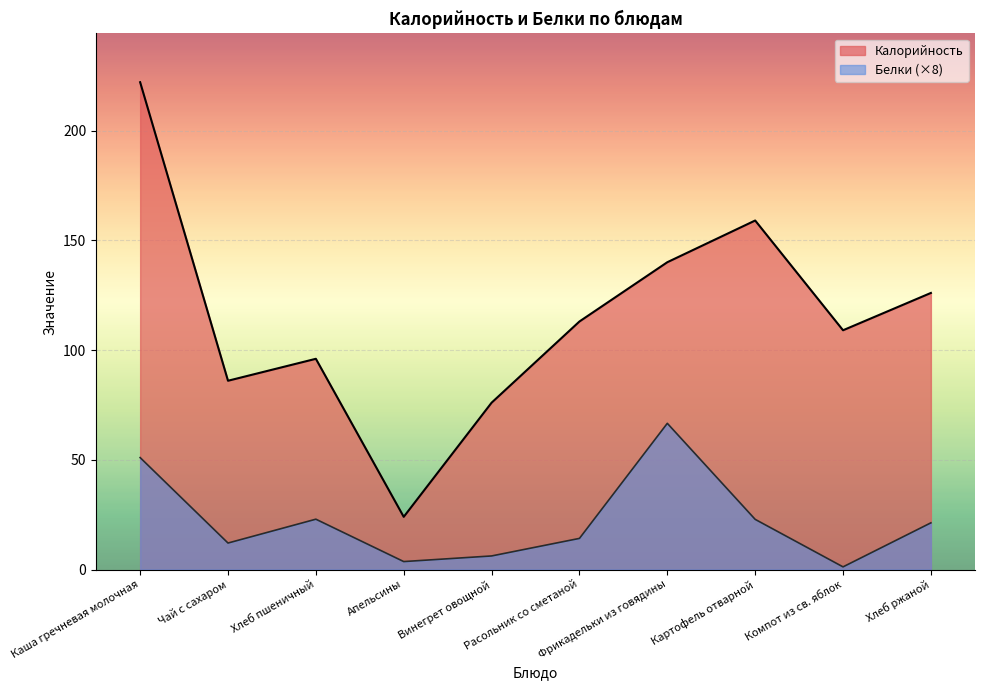

Rank the series by their average value, from highest to lowest.

Калорийность, Белки (×8)